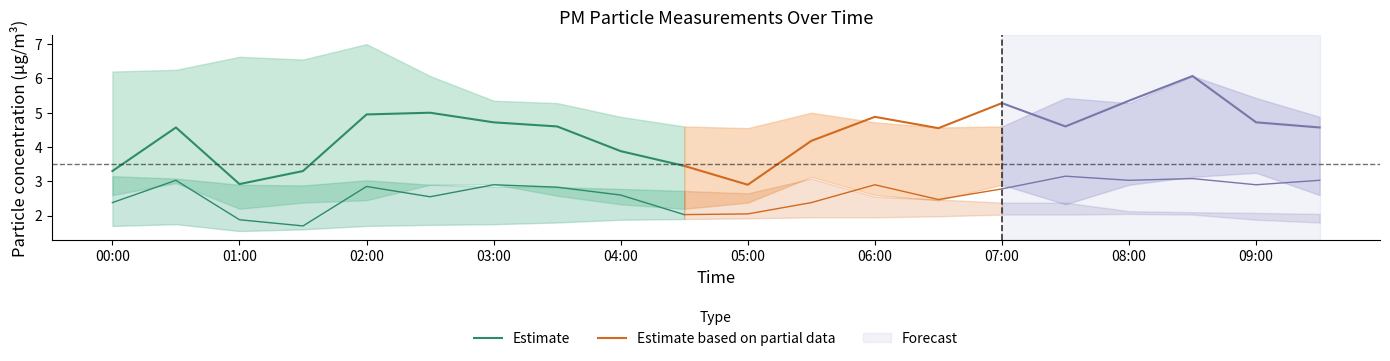

Count the number of categories in the chart.

20